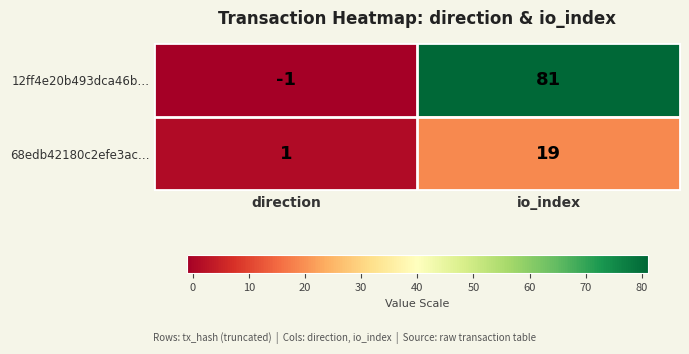

Rank the categories by 12ff4e20b493dca46b… value from highest to lowest.

io_index, direction